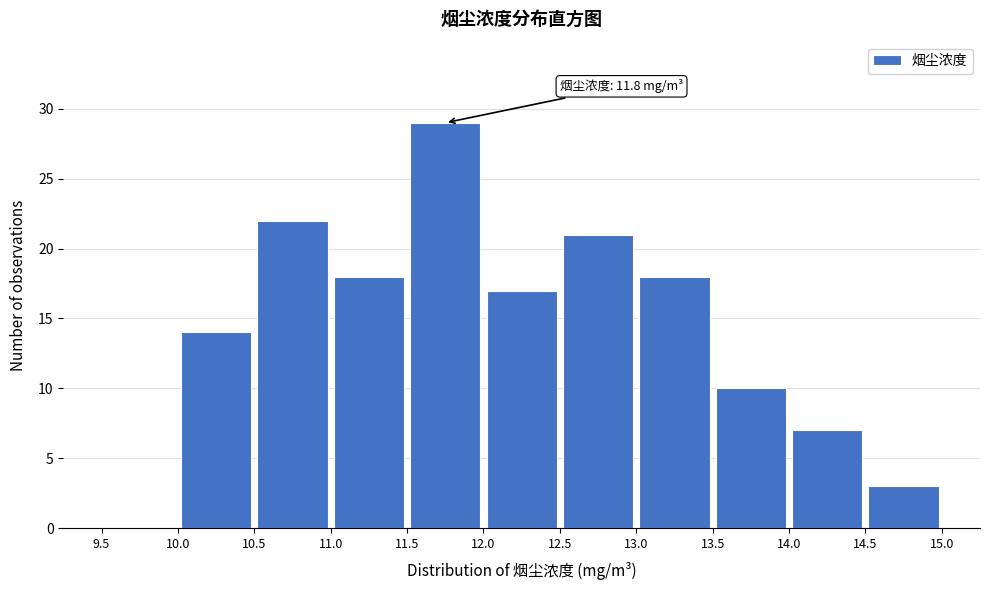

Which range on the x-axis has the tallest bar?

11.5 to 12.0